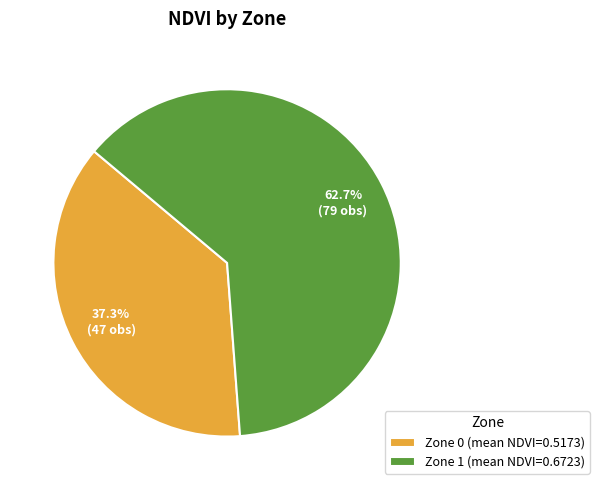

What portion of the pie excludes Zone 1?

37.3%